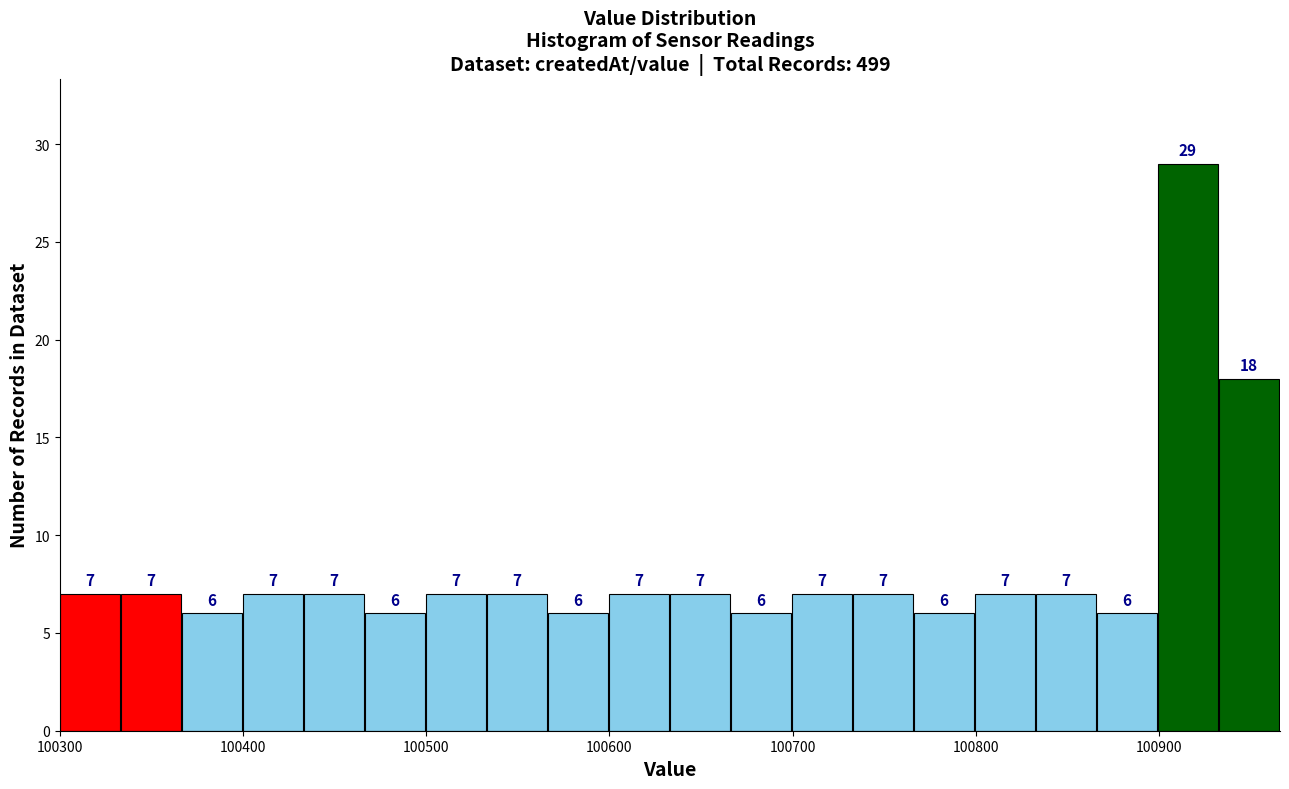

Around what value on the x-axis is the tallest bar? Give the approximate position of its centre, as read against the axis.

100920